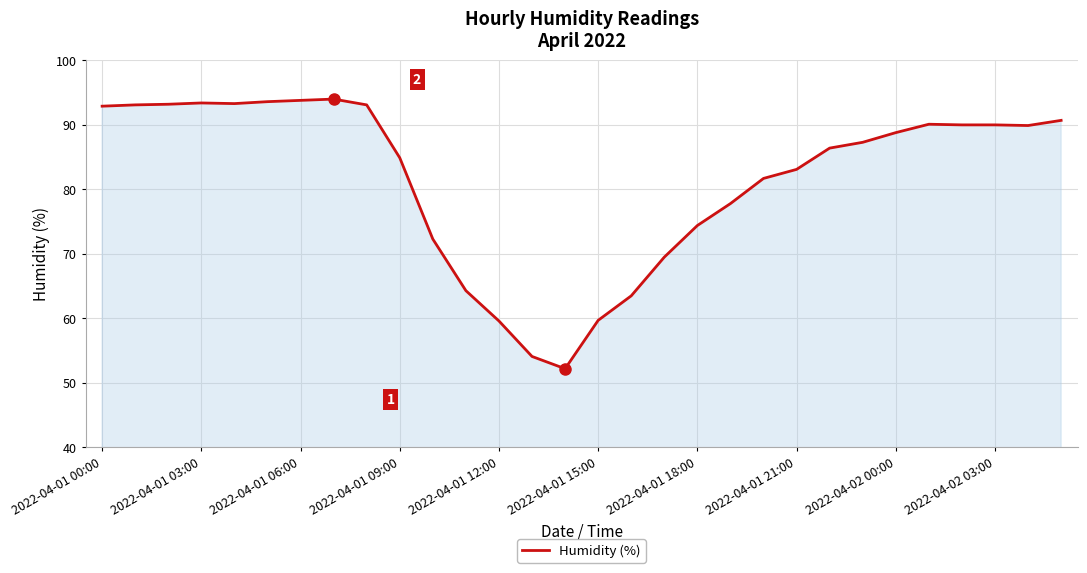

Count the number of data series in this chart.

1